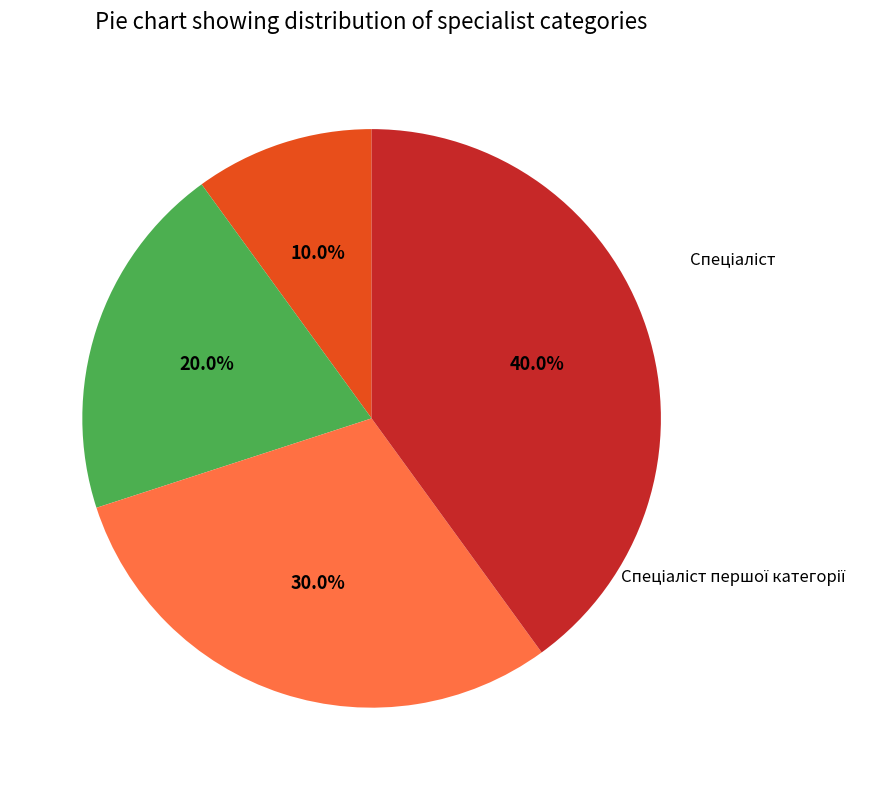

Count the number of slices in the pie.

4